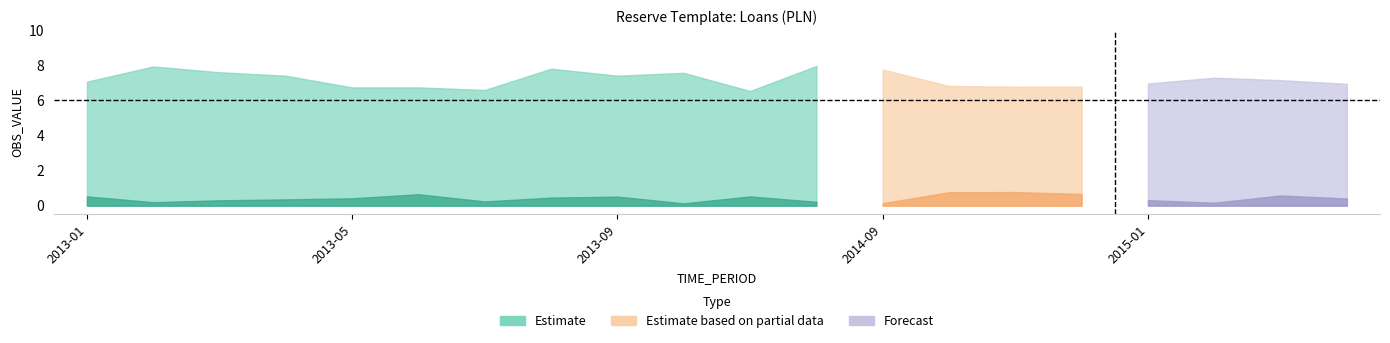

Does the chart have visible grid lines?

No